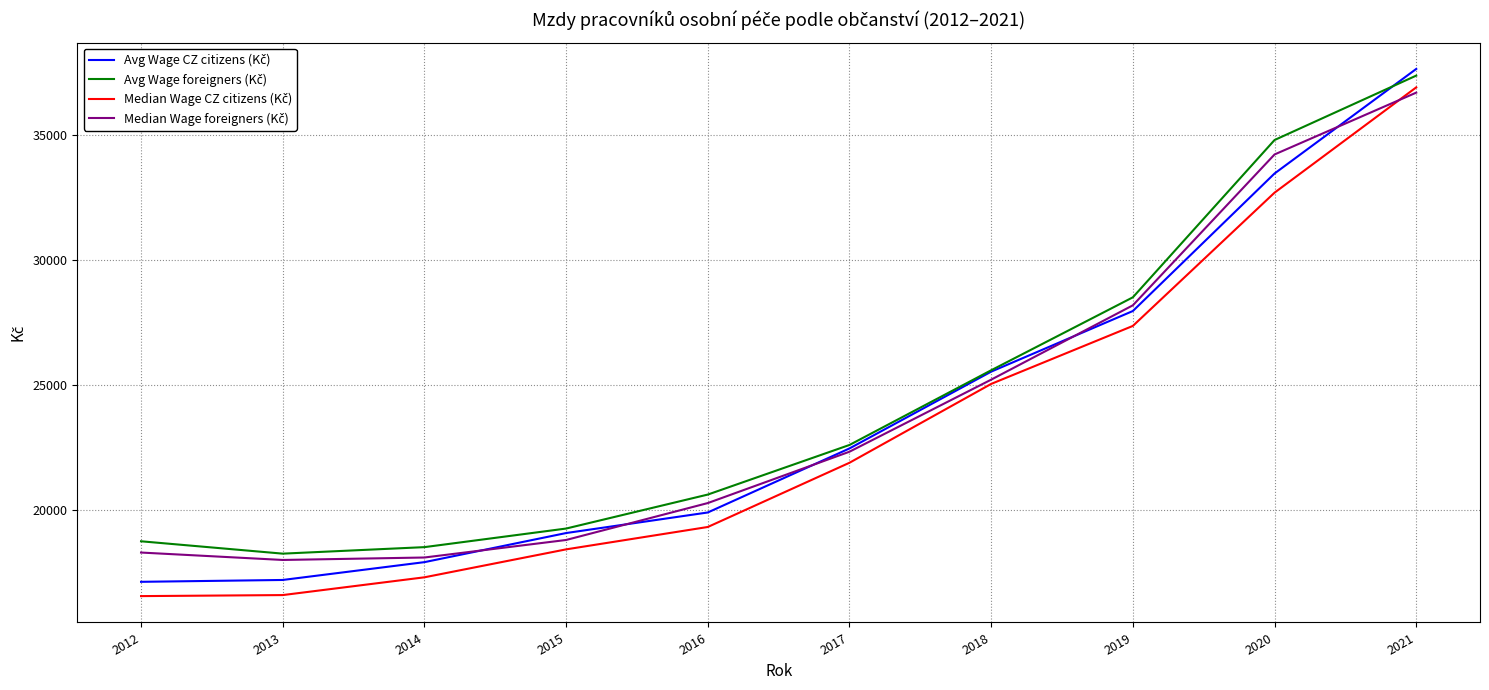

At which category is the sum across all series the highest?

2021